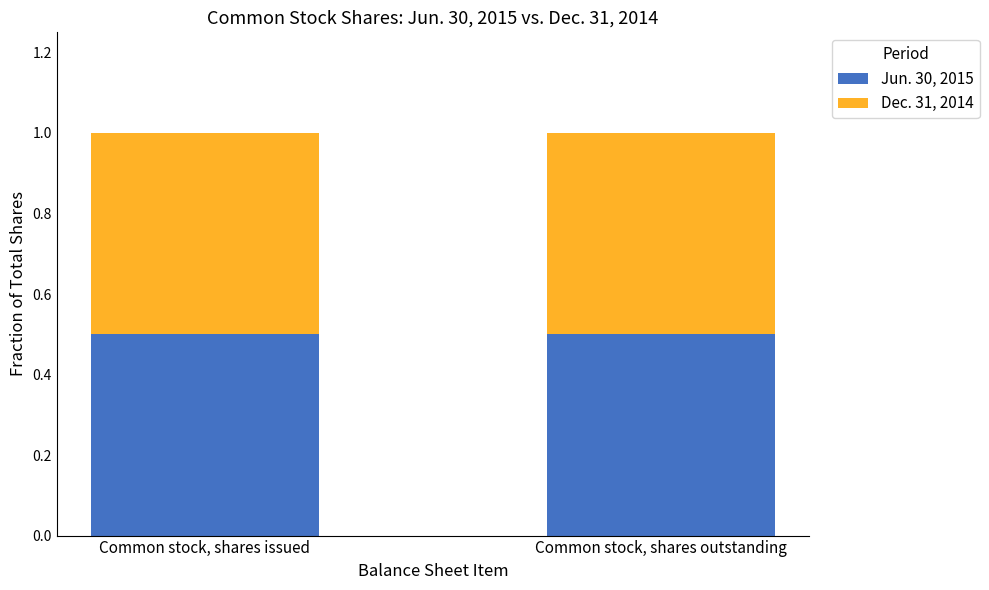

True or false: Jun. 30, 2015 has a value of 0.5 at Common stock, shares outstanding.

True